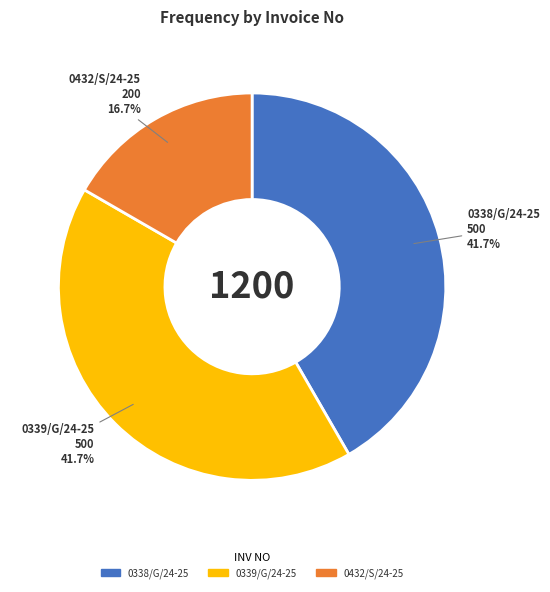

Does 0339/G/24-25 represent more than half of the total?

No